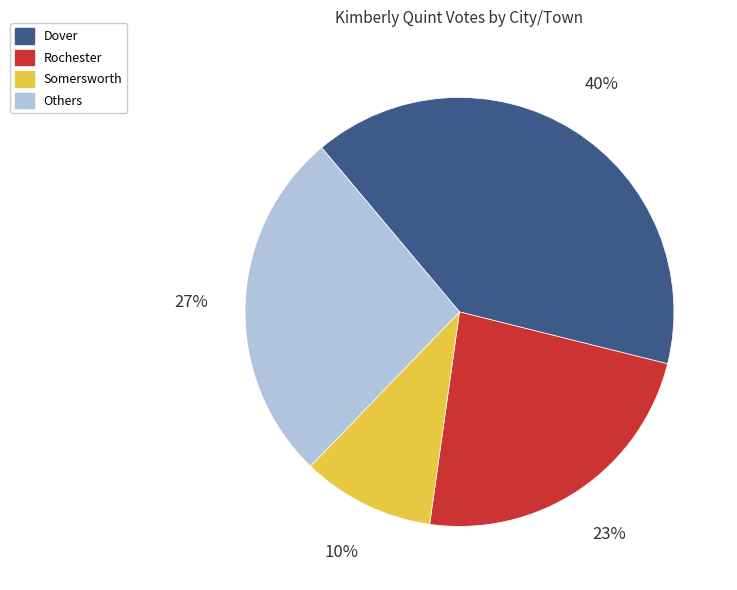

Which slice is the largest?

Dover